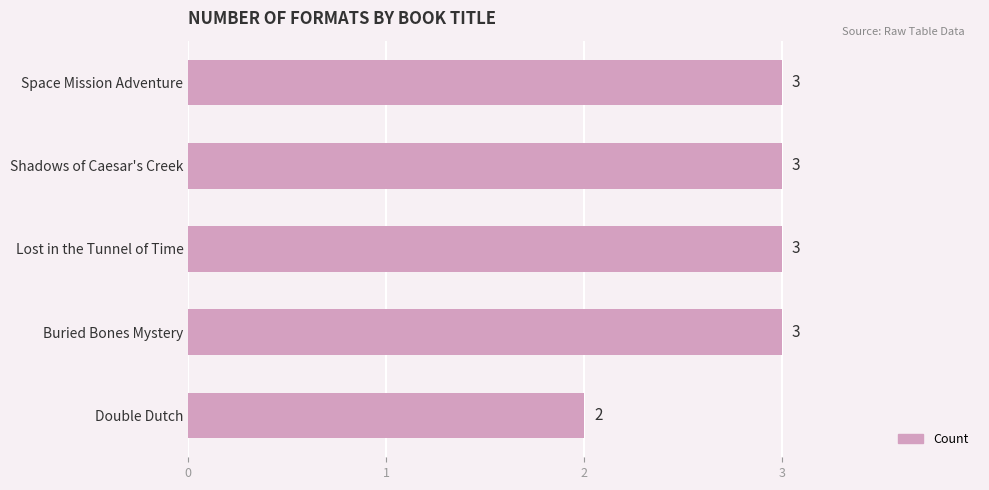

At which label is the value closest to 2?

Double Dutch